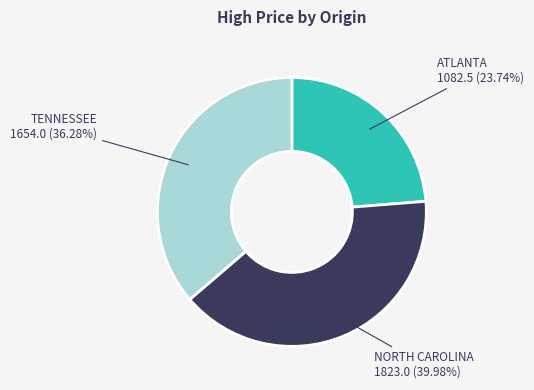

Do NORTH CAROLINA and ATLANTA together represent more than half of the pie?

Yes